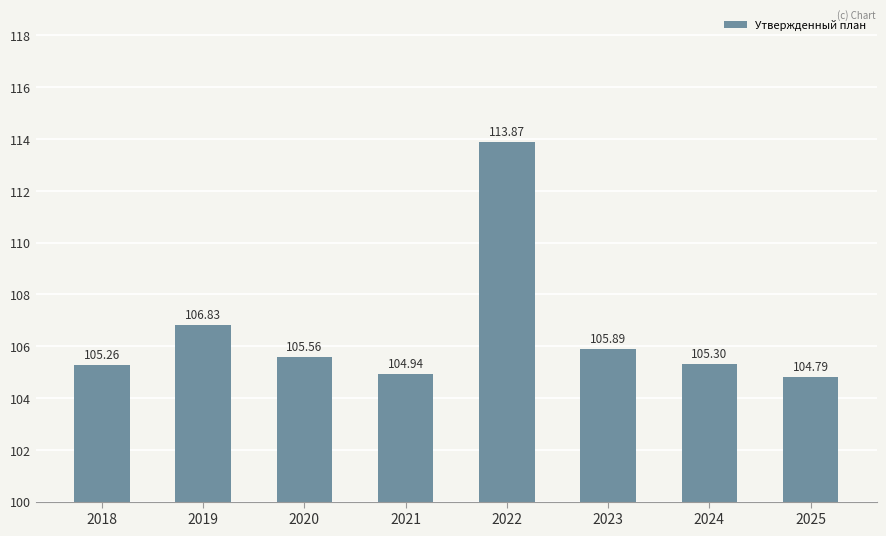

Does the chart contain any negative values?

No